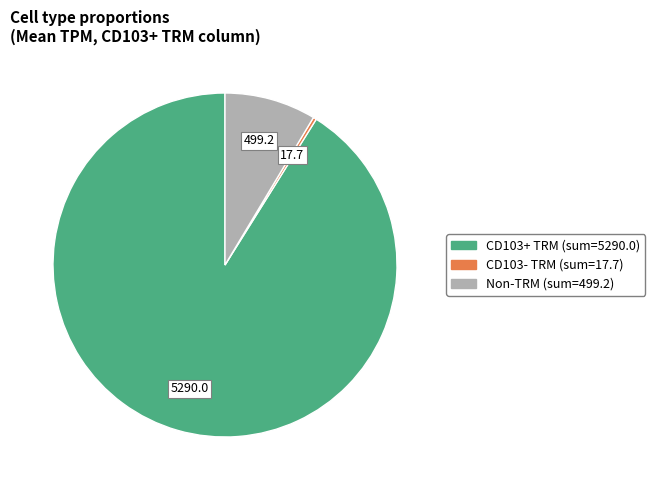

The CD103- TRM slice represents 0% of the pie. True or false?

True